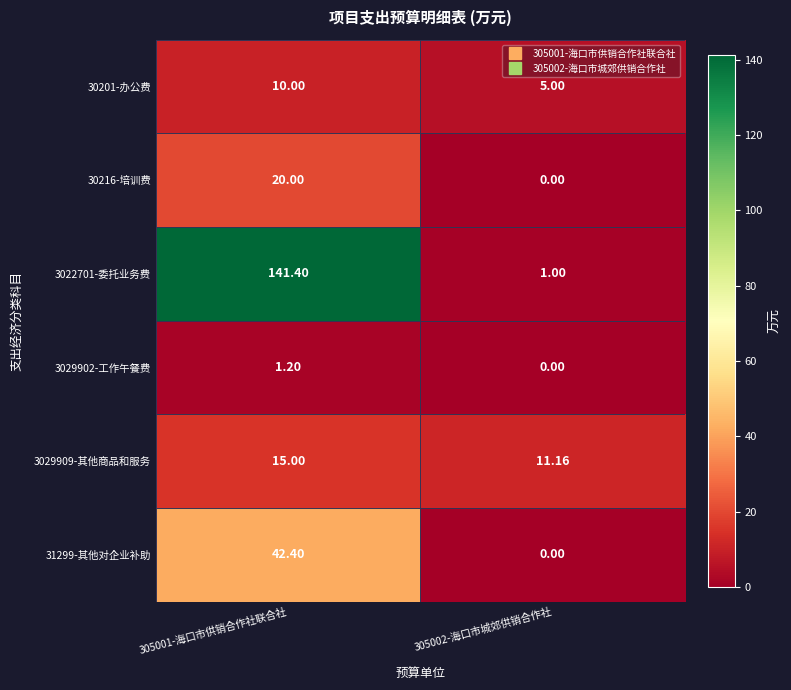

Is the value of 30216-培训费 at 305002-海口市城郊供销合作社 greater than the value of 3029909-其他商品和服务 at 305002-海口市城郊供销合作社?

No